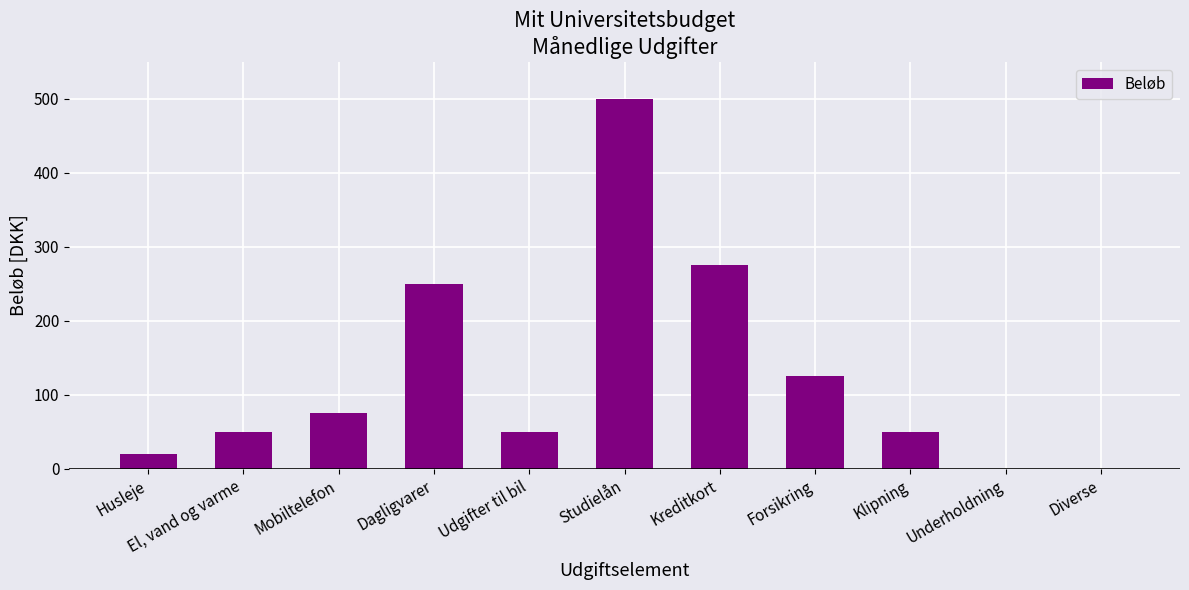

Is it true that the value at Studielån is 500?

True